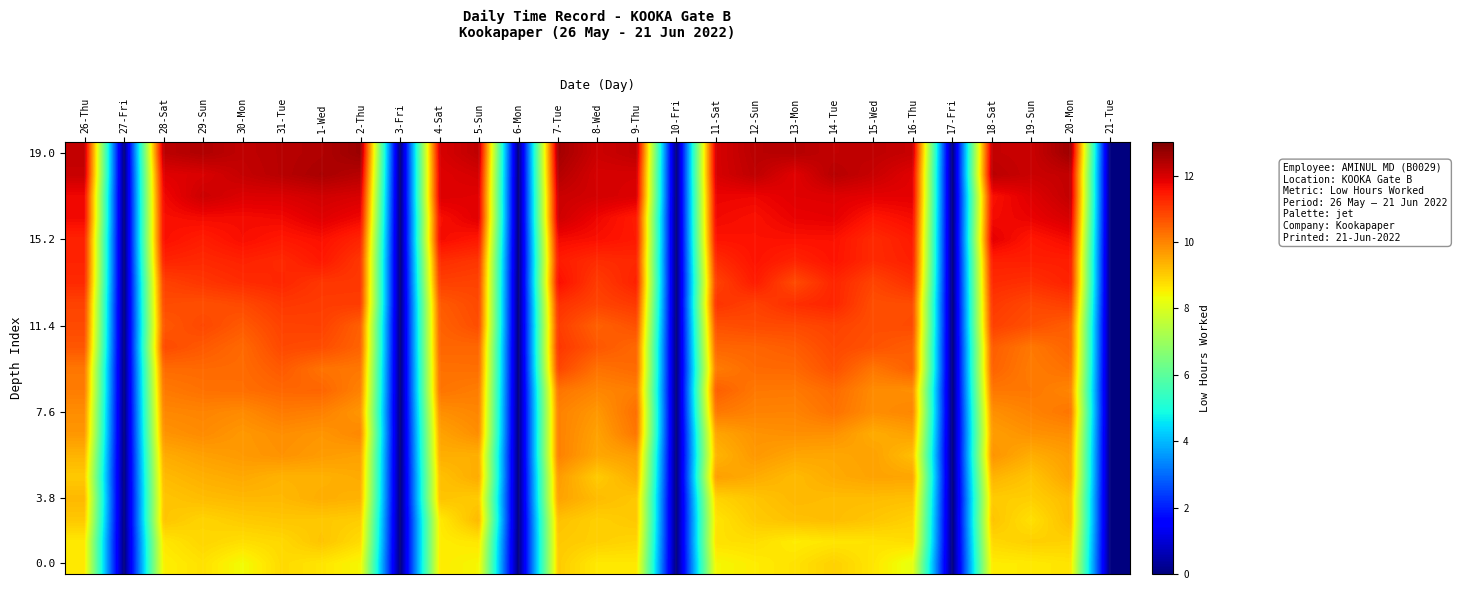

What is the total value across all series at 28-Sat?

207.7